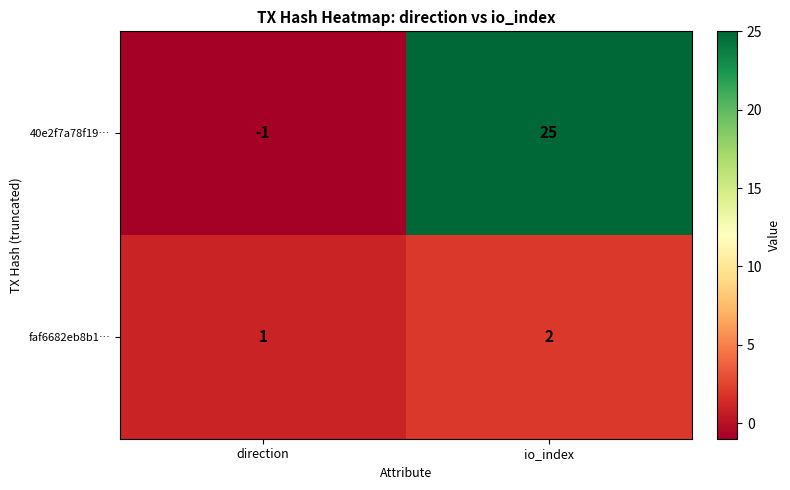

What is the average value of the 40e2f7a78f19… series?

12